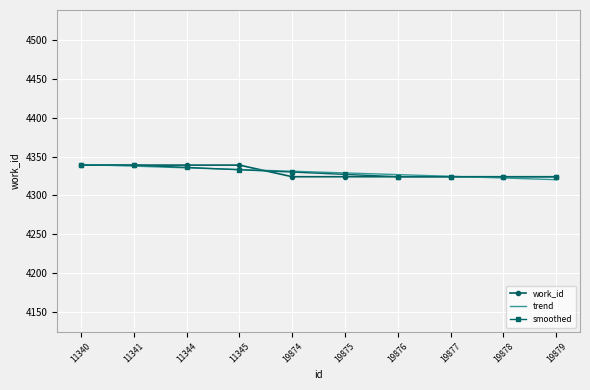

What is the difference between the highest and lowest values at 19878?

1.6